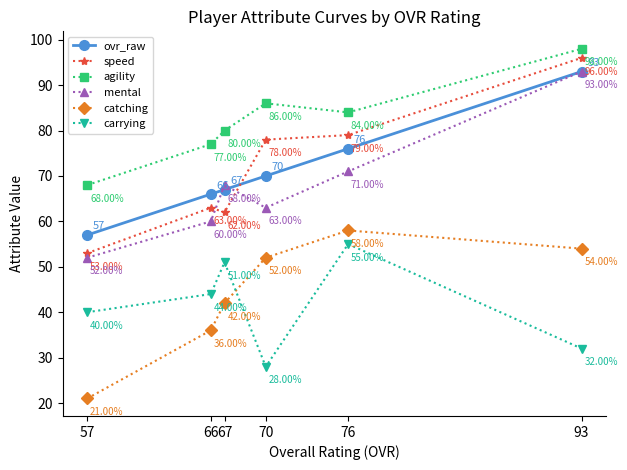

The value of agility at 66 is 37. True or false?

False